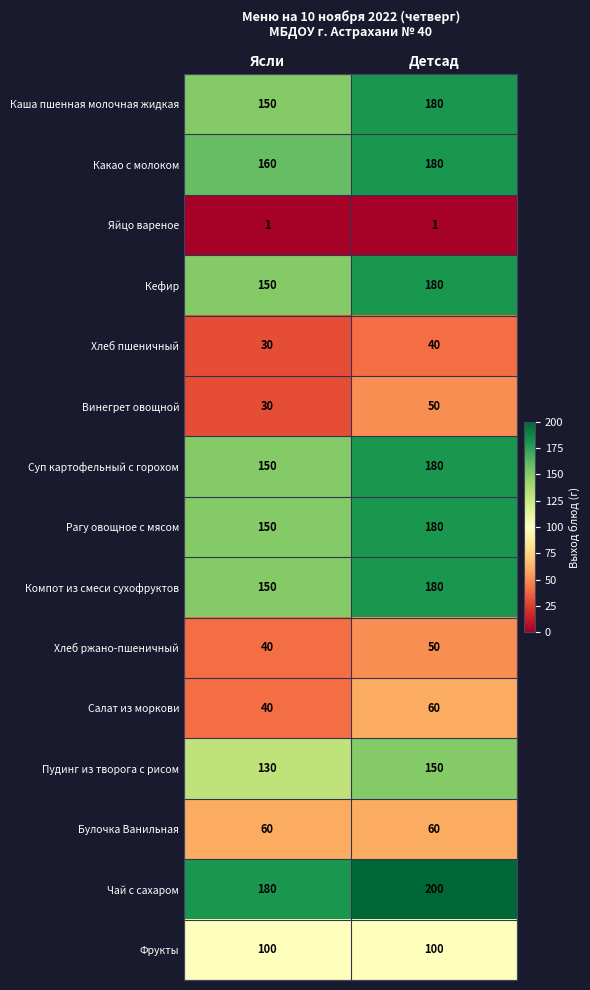

Reading left to right, extract all data points from this chart.

Каша пшенная молочная жидкая: Ясли=150	Детсад=180
Какао с молоком: Ясли=160	Детсад=180
Яйцо вареное: Ясли=1	Детсад=1
Кефир: Ясли=150	Детсад=180
Хлеб пшеничный: Ясли=30	Детсад=40
Винегрет овощной: Ясли=30	Детсад=50
Суп картофельный с горохом: Ясли=150	Детсад=180
Рагу овощное с мясом: Ясли=150	Детсад=180
Компот из смеси сухофруктов: Ясли=150	Детсад=180
Хлеб ржано-пшеничный: Ясли=40	Детсад=50
Салат из моркови: Ясли=40	Детсад=60
Пудинг из творога с рисом: Ясли=130	Детсад=150
Булочка Ванильная: Ясли=60	Детсад=60
Чай с сахаром: Ясли=180	Детсад=200
Фрукты: Ясли=100	Детсад=100